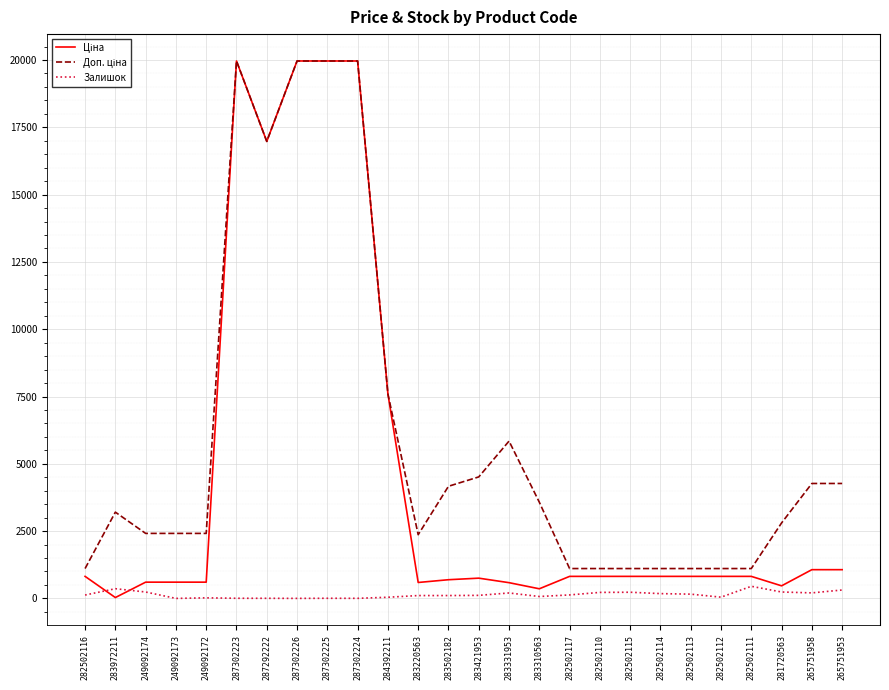

What is the maximum value shown in the chart?

19964.2